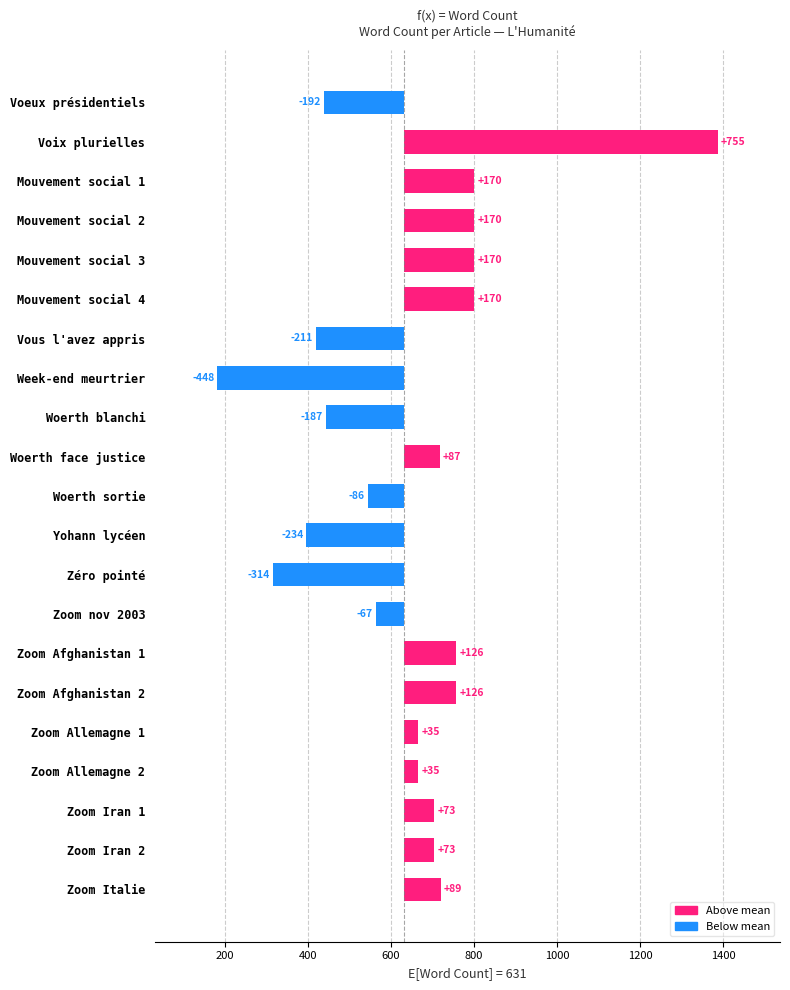

The value at Voeux présidentiels is -97. True or false?

False